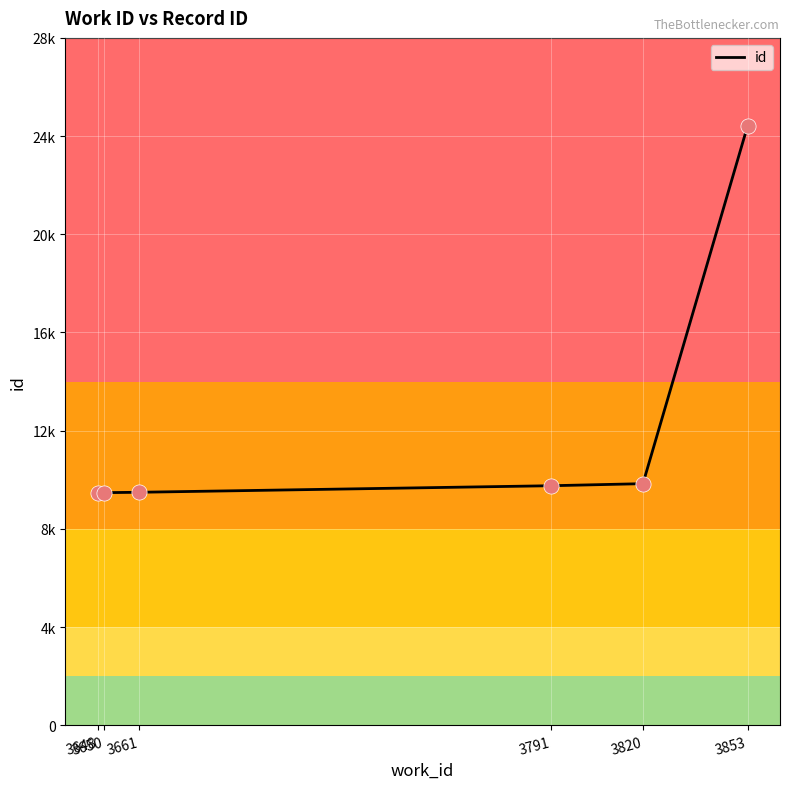

What is the change in value from 3661 to 3791?

+267